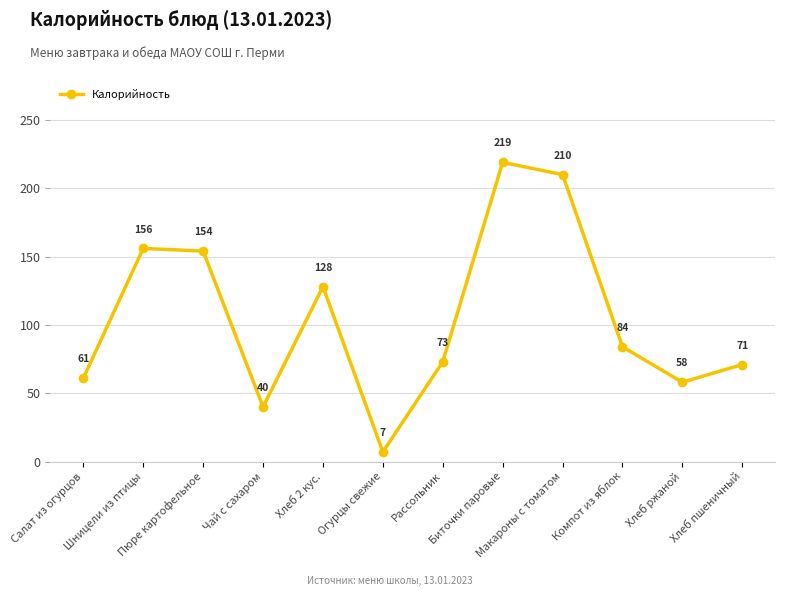

What is the difference between the values at Хлеб пшеничный and Салат из огурцов?

10